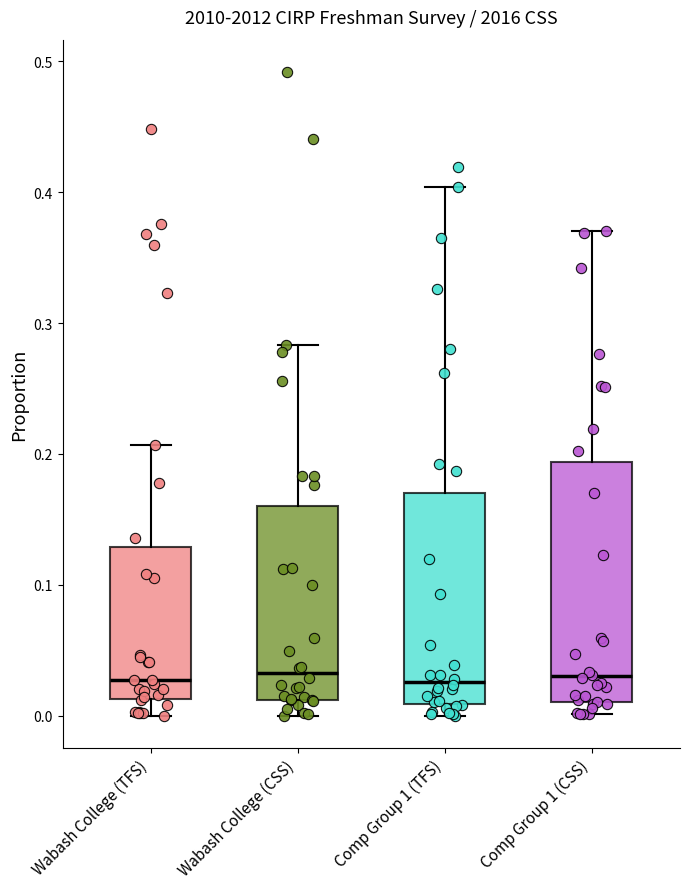

Reading left to right, read every box against the y-axis: the position of its median line, the range the box covers, and the ends of its whiskers. The values are not printed on the chart, so give them approximately, as read against the axis.

Wabash College (TFS): median 0.03, box 0.01 to 0.13, whiskers 0.00 to 0.21
Wabash College (CSS): median 0.03, box 0.01 to 0.16, whiskers 0.00 to 0.28
Comp Group 1 (TFS): median 0.03, box 0.01 to 0.17, whiskers 0.00 to 0.40
Comp Group 1 (CSS): median 0.03, box 0.01 to 0.19, whiskers 0.00 to 0.37